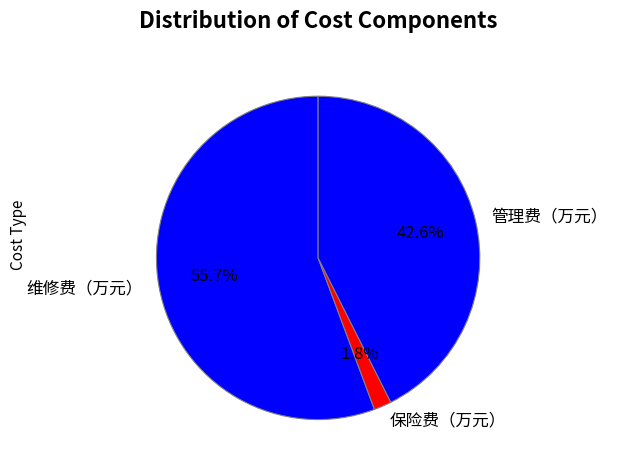

Which has a higher value, 维修费（万元） or 保险费（万元）?

维修费（万元）